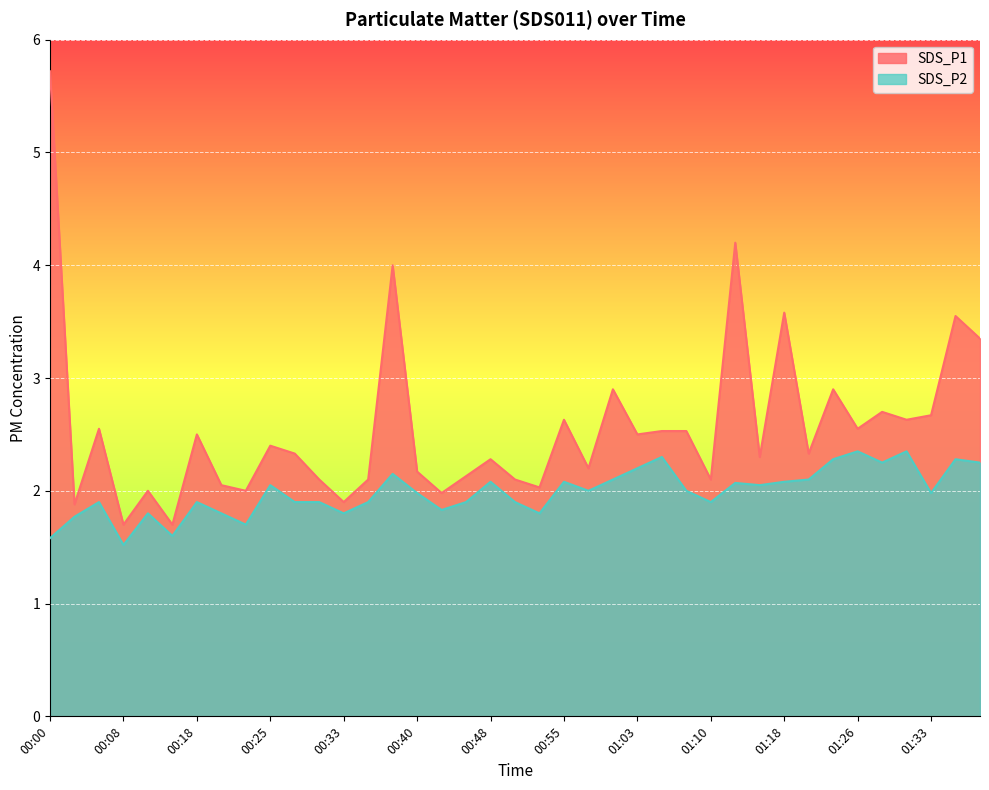

How many data points in SDS_P1 are above 2?

32